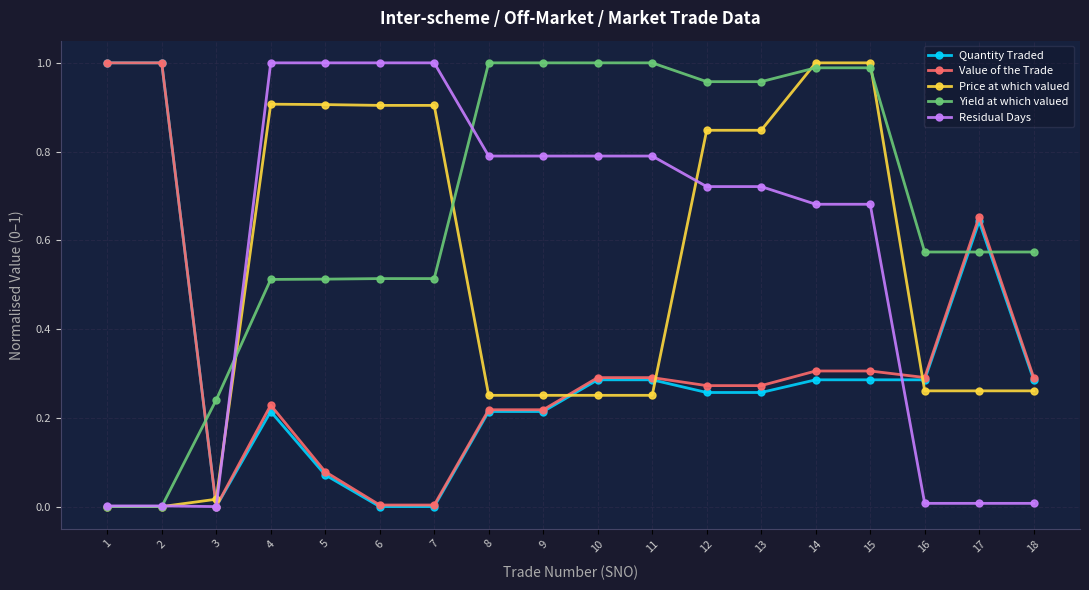

Which series ends up on top after the final intersection of Yield at which valued and Quantity Traded?

Yield at which valued